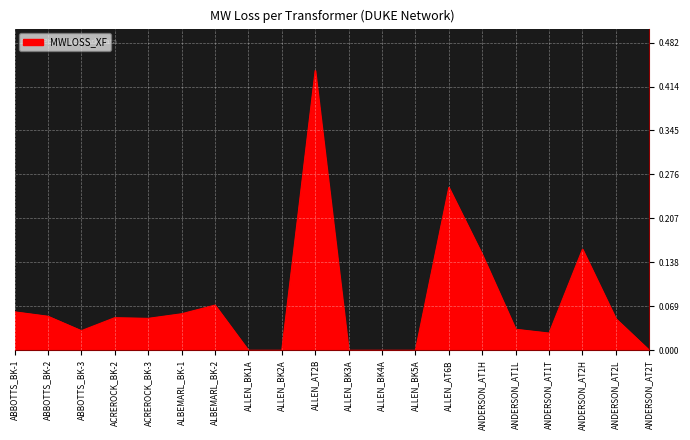

True or false: there are more than 1 points higher than both neighbors.

True